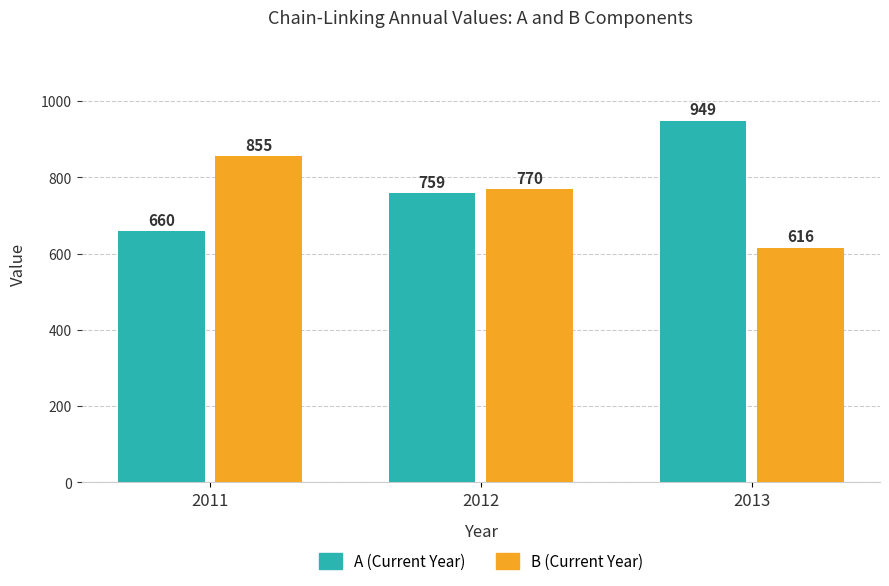

Rank the series by their maximum value, from lowest to highest.

B (Current Year), A (Current Year)